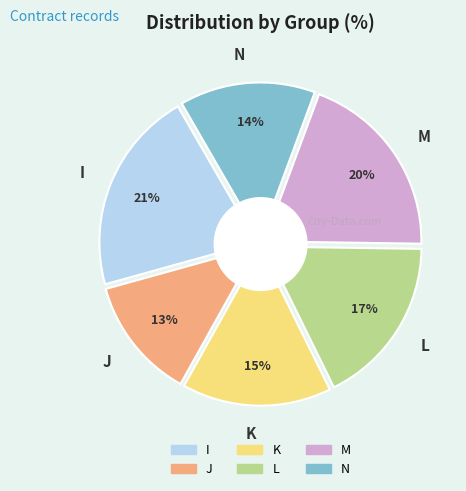

How much of the chart is everything except J?

87.4%